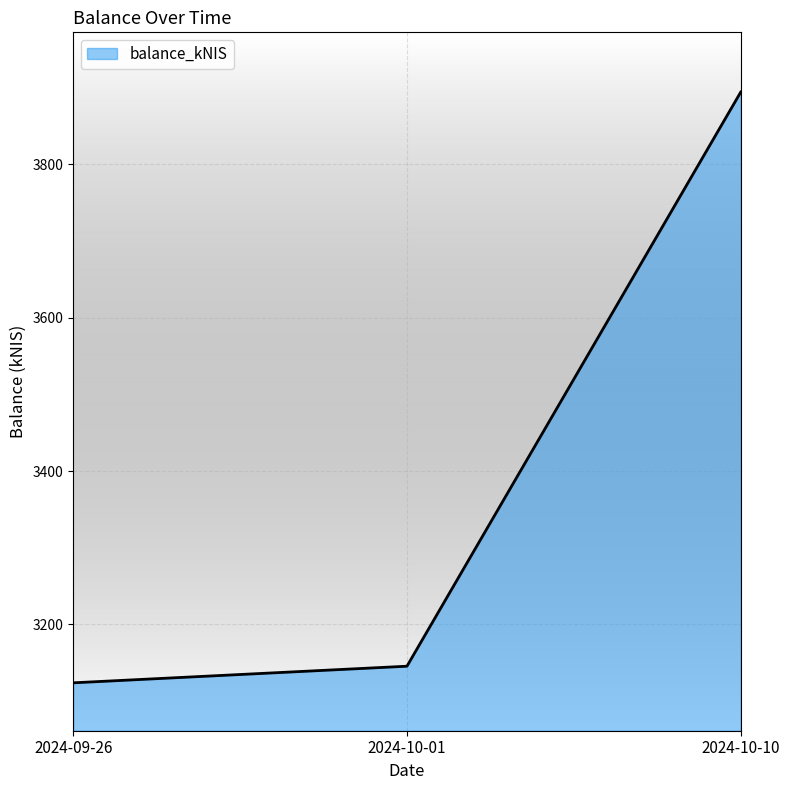

What is the change in value from 2024-09-26 to 2024-10-10?

+770.5